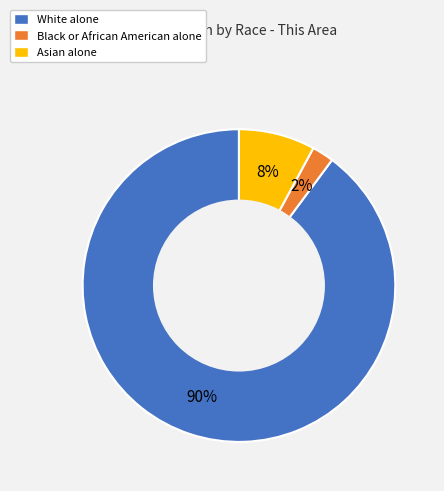

To the nearest percent, what is the difference between the White alone and Black or African American alone slice percentages?

88%